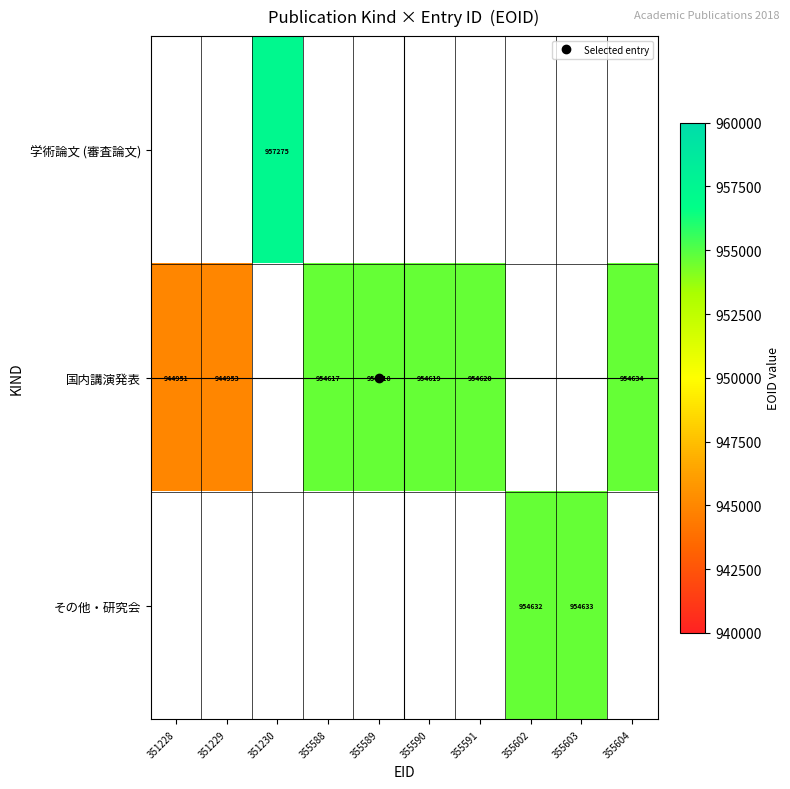

Is the value of 学術論文 (審査論文) at 351228 greater than the value of その他・研究会 at 351229?

No